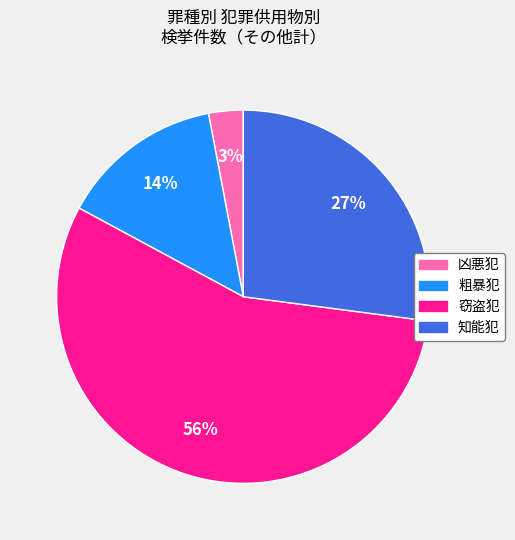

Which category has the biggest portion of the pie?

窃盗犯